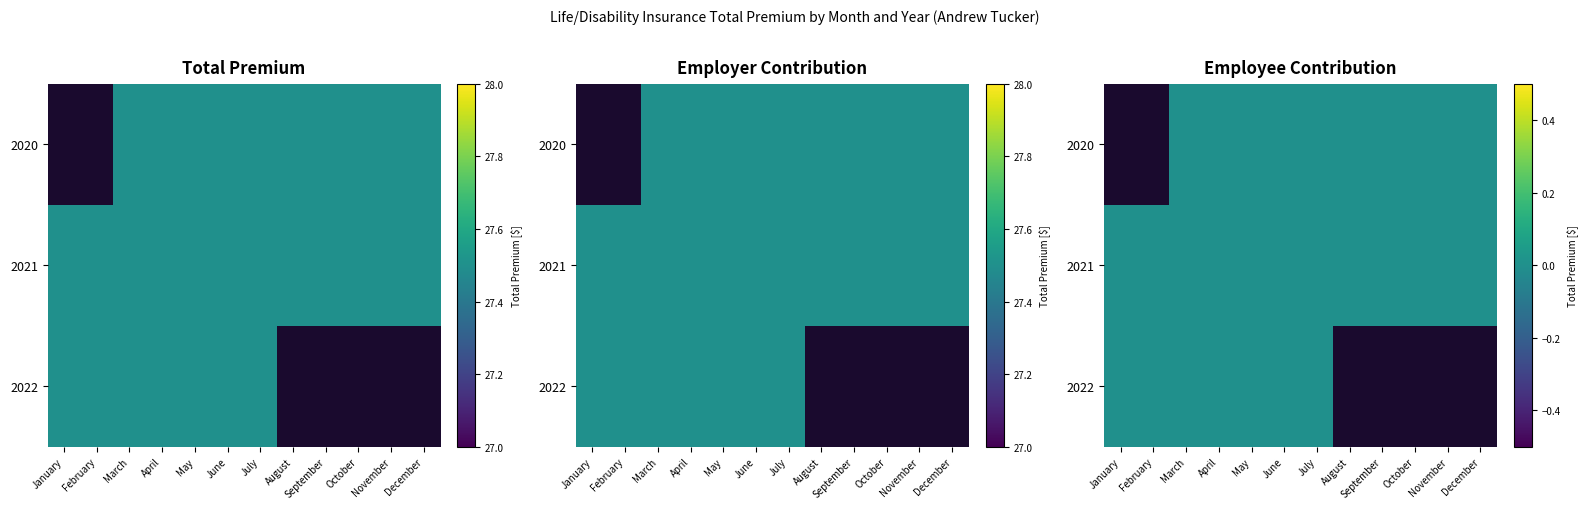

At which label is 2020 closest to 13?

January